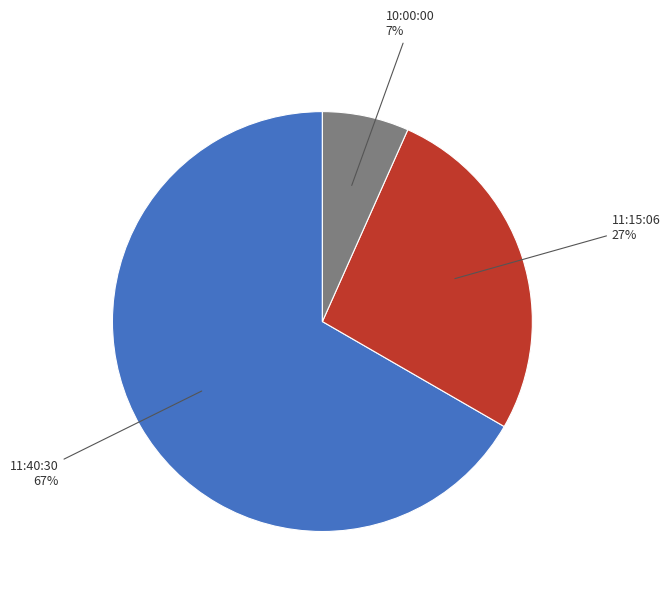

To the nearest percent, what is the average slice percentage?

33%